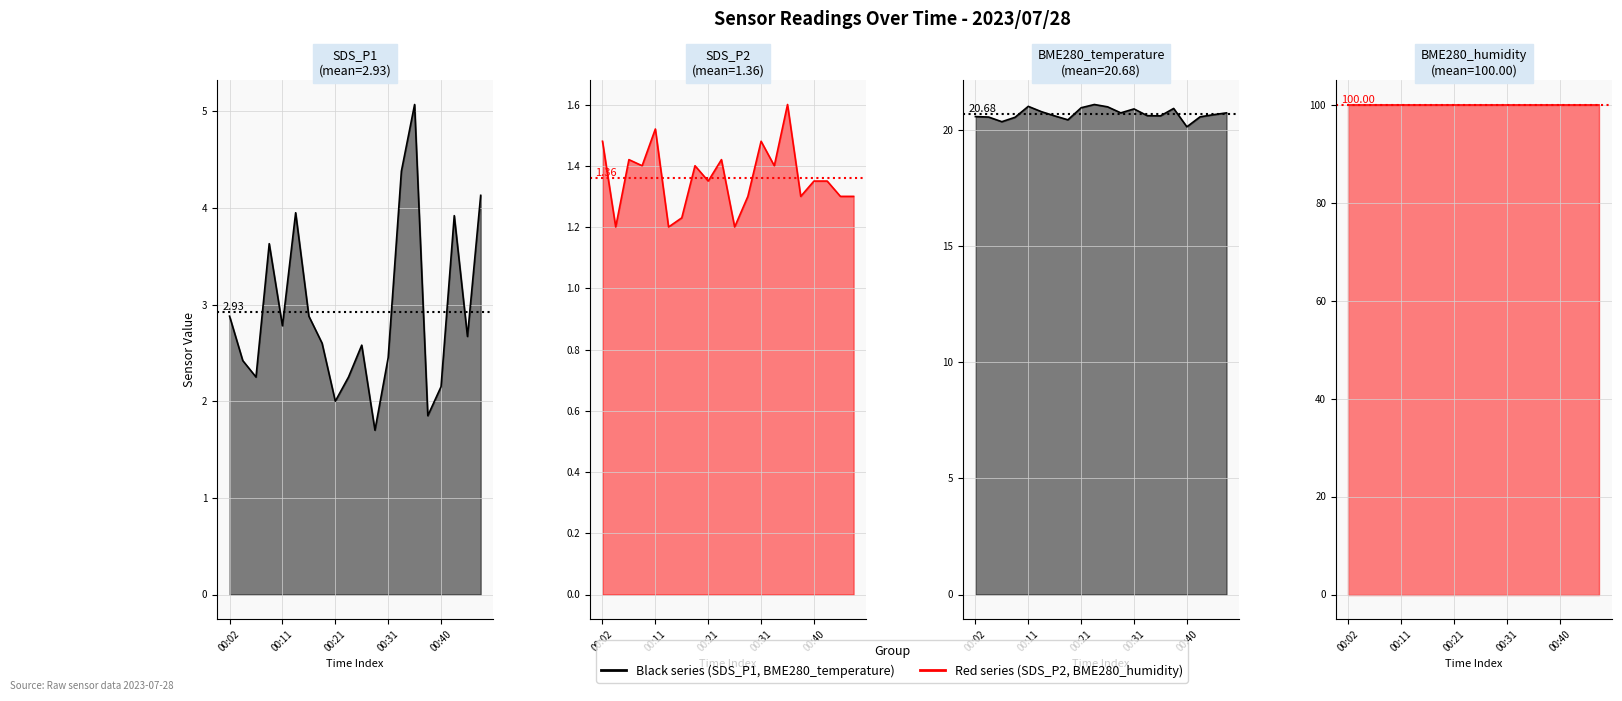

What is the sum of the SDS_P2 values at 14 and 00:21?

3.0